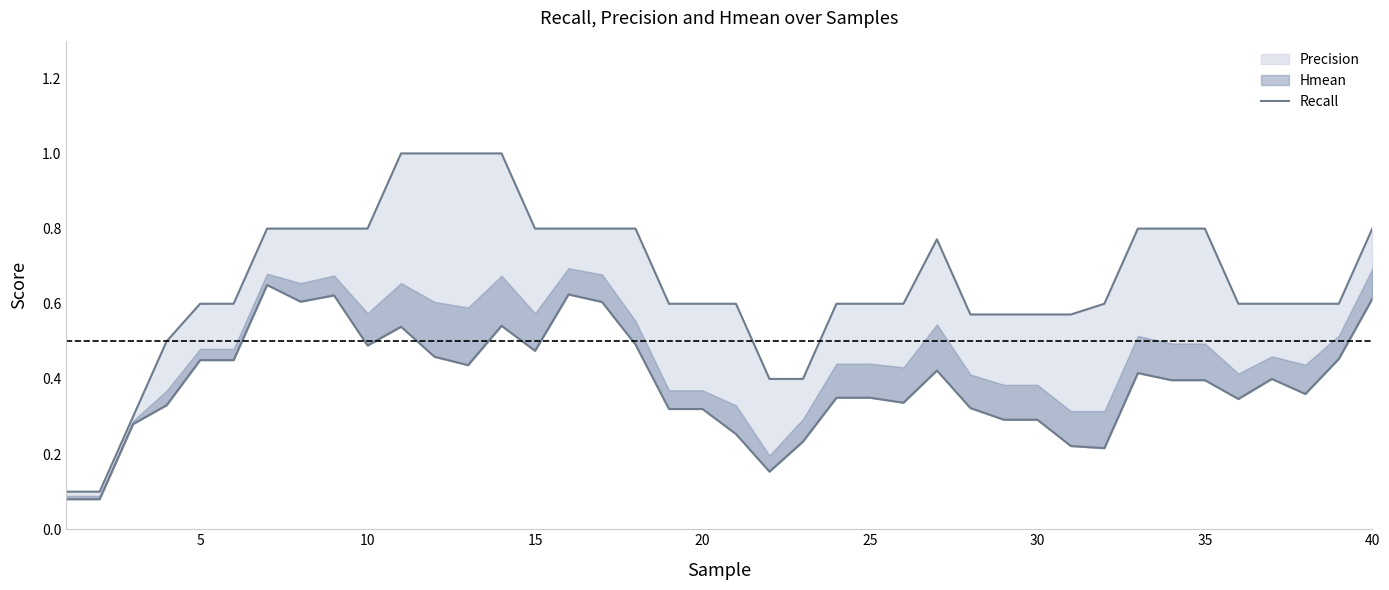

How many lines are shown in the chart?

1